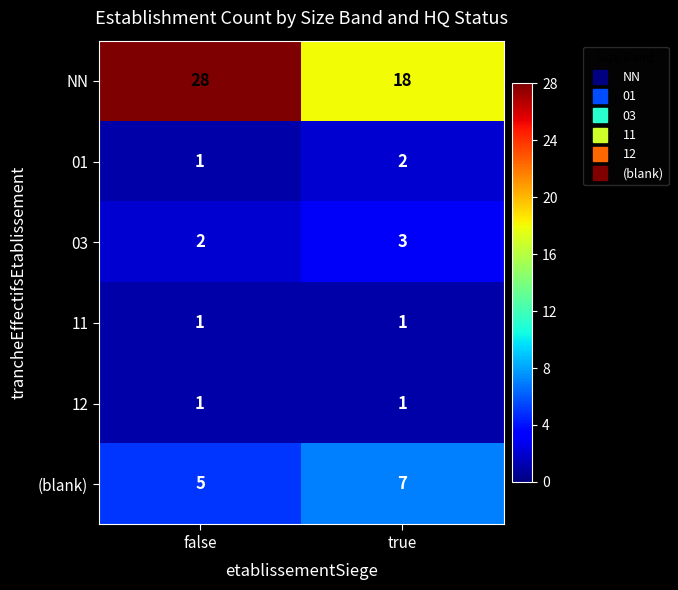

Reading right to left, what are all the values shown in this chart?

NN: true=18	false=28
01: true=2	false=1
03: true=3	false=2
11: true=1	false=1
12: true=1	false=1
(blank): true=7	false=5